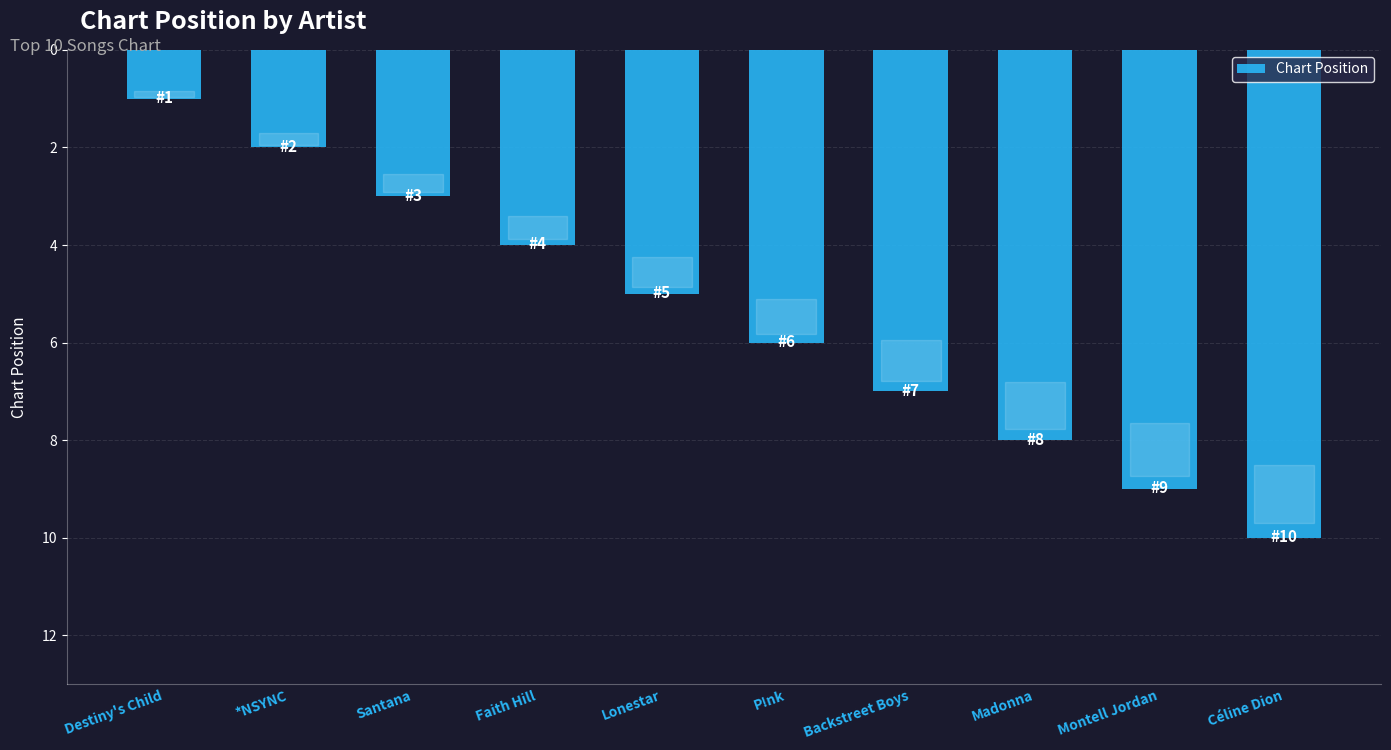

What is the sum of the values at P!nk and Madonna?

14